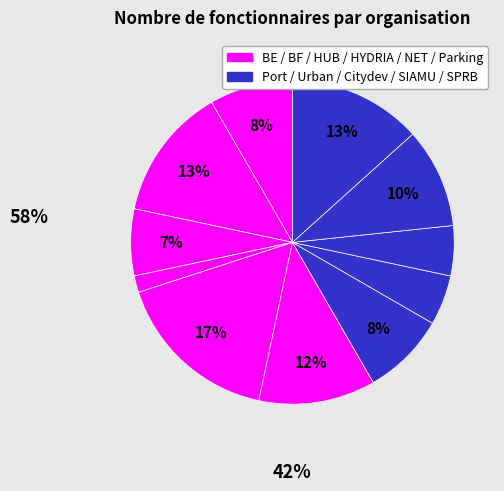

Count the number of slices in the pie.

11